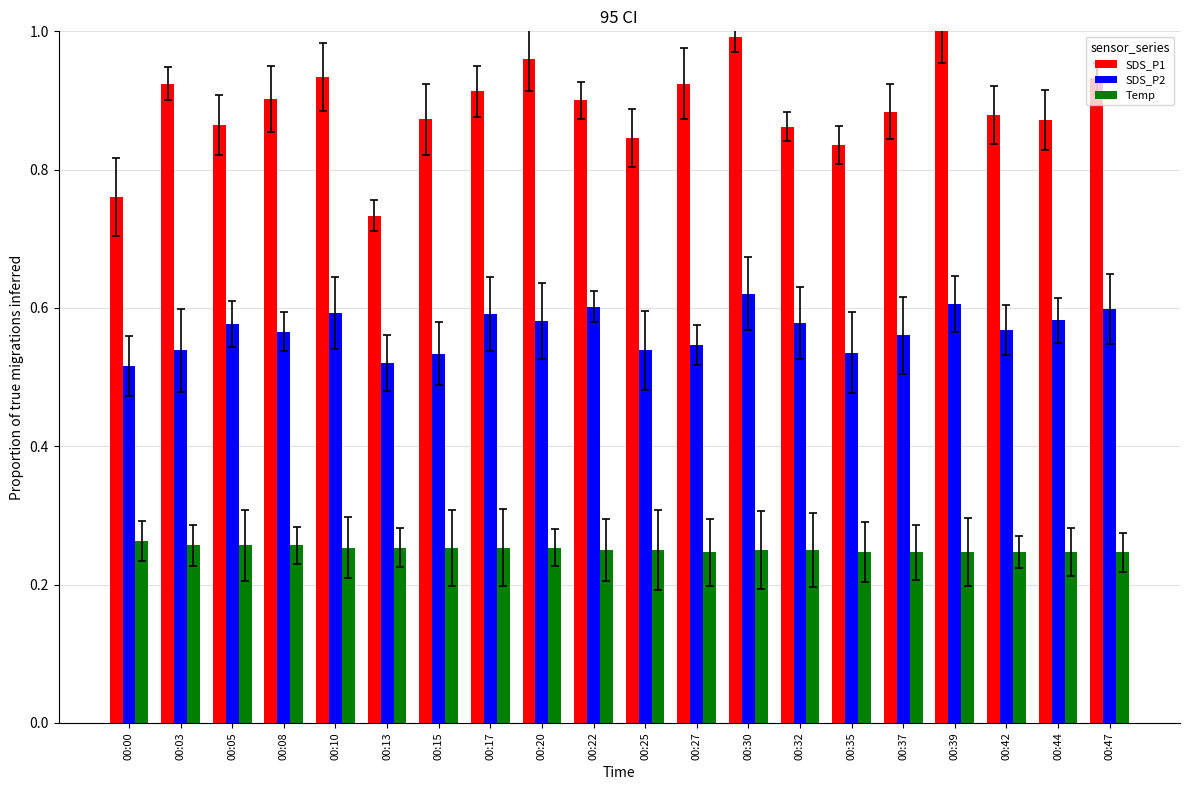

The Temp series shows 0.1 at 00:15. True or false?

False